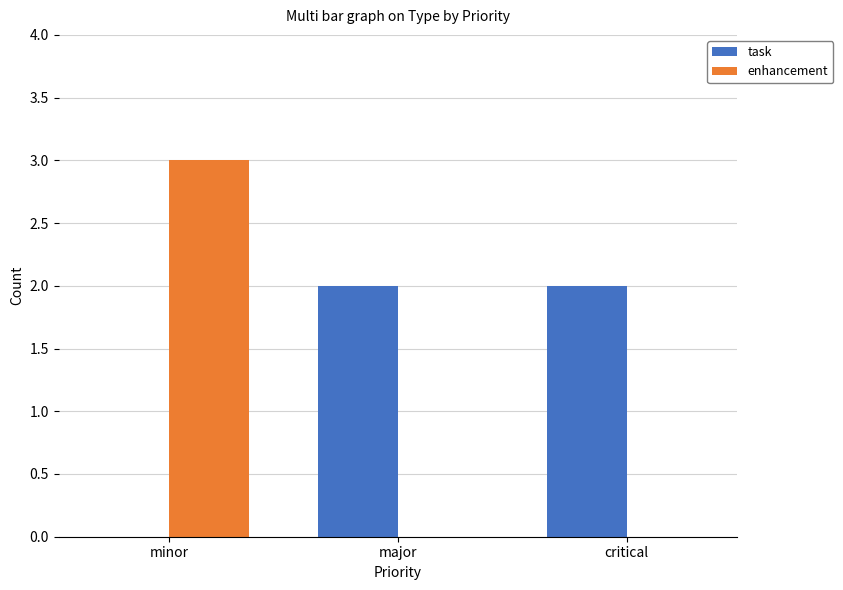

The value of task at minor is -1. True or false?

False